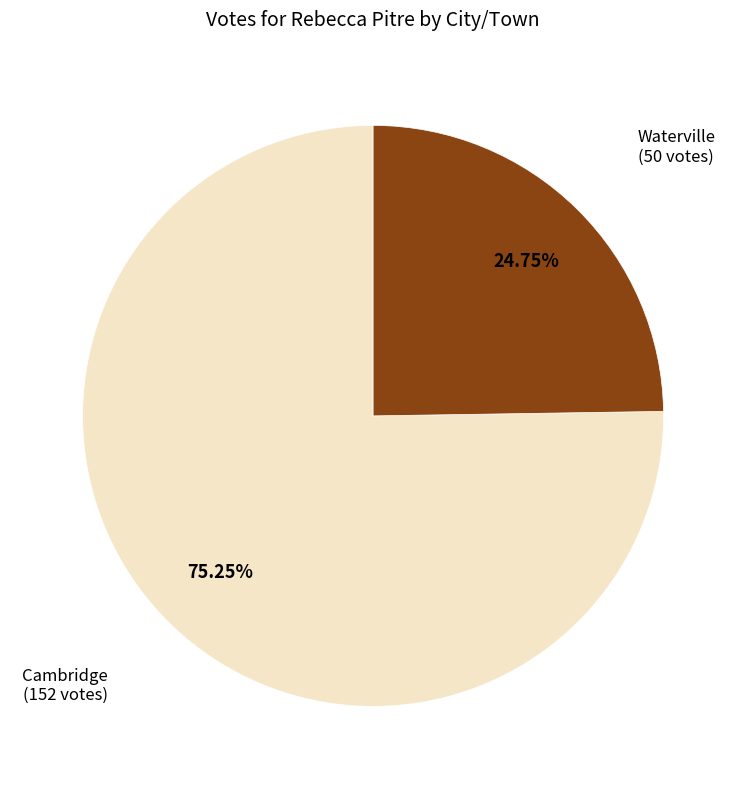

To the nearest percent, what percentage of the pie is Waterville?

25%